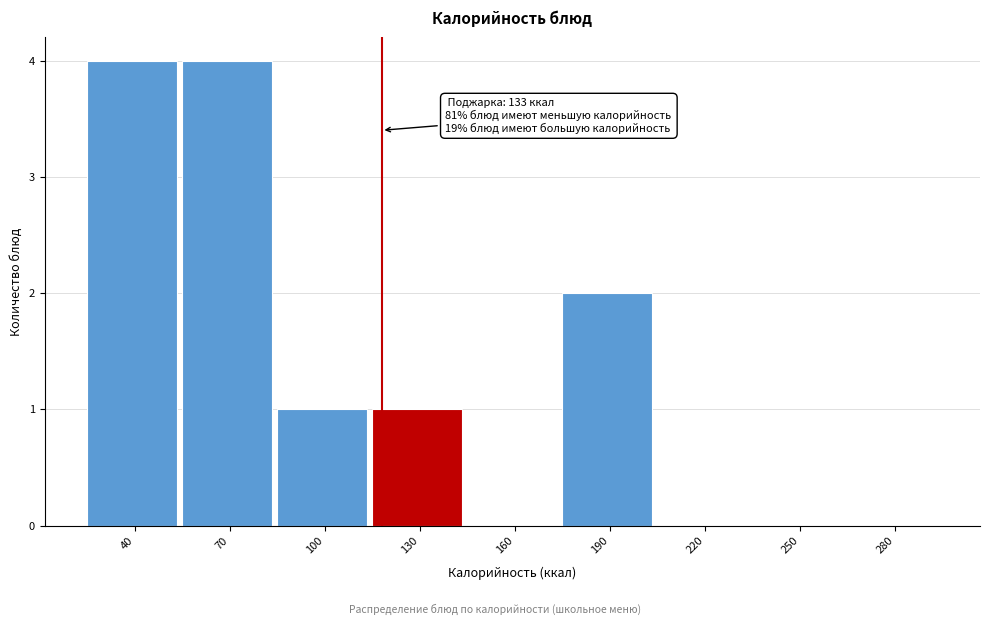

Reading left to right, extract all data points from this chart.

40=4	70=4	100=1	130=1	160=0	190=2	220=0	250=0	280=0